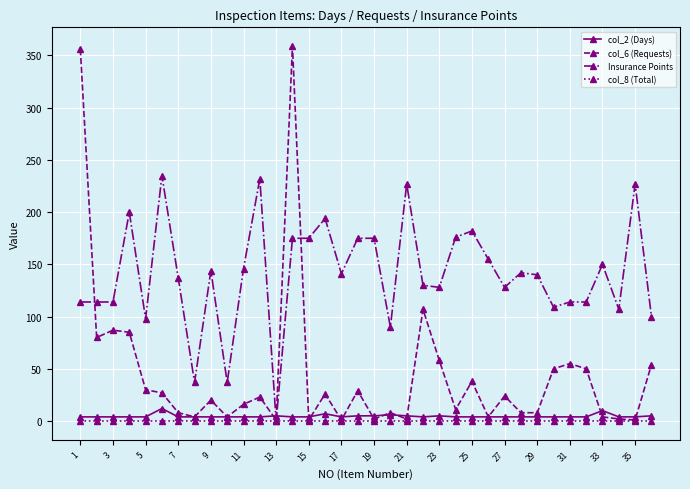

How many intersections are there between Insurance Points and col_6 (Requests)?

3